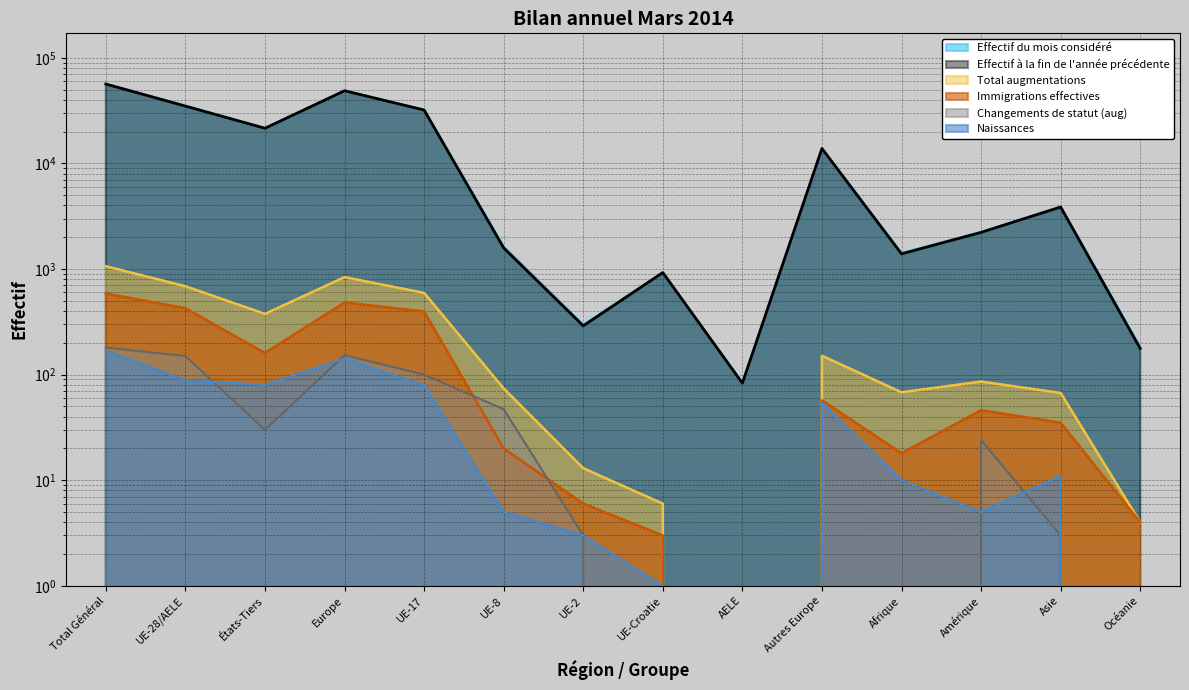

What is the difference between the maximum and minimum values in the Effectif du mois considéré series?

56765